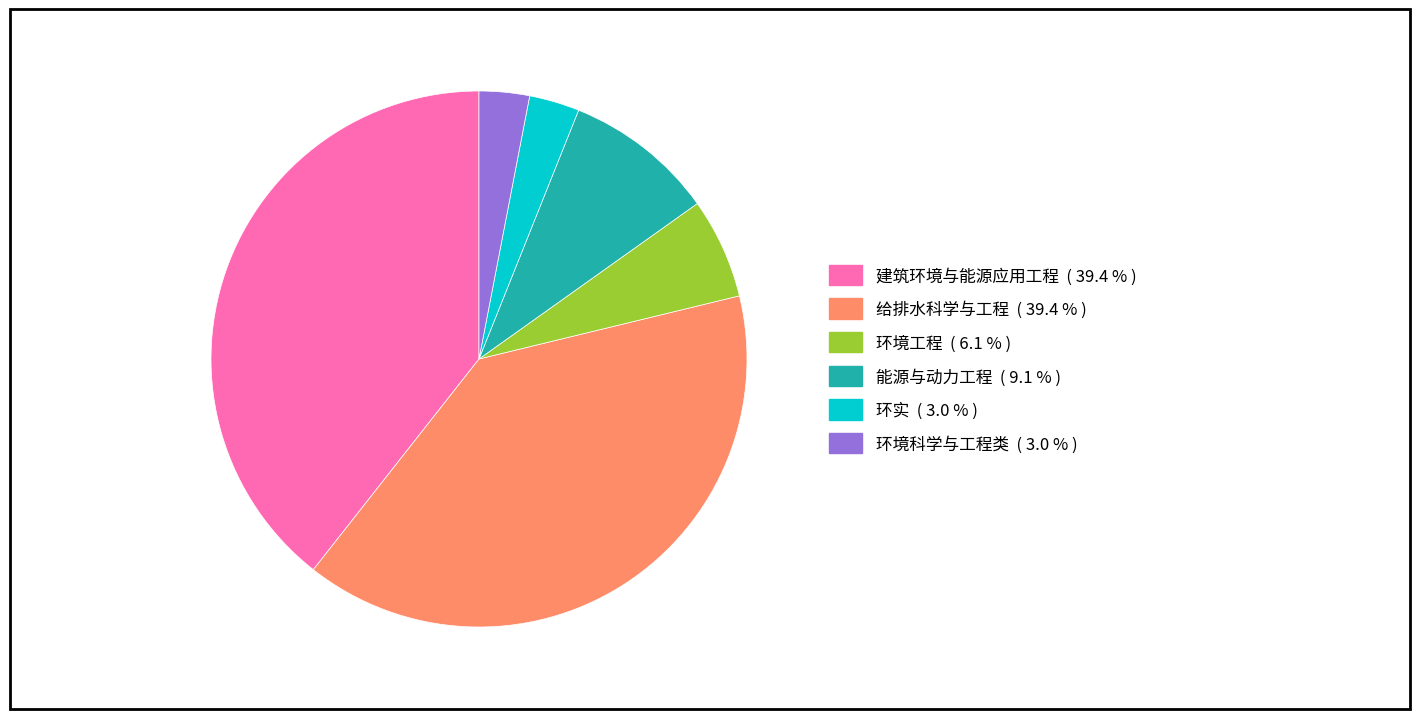

What is the ratio of the value at 建筑环境与能源应用工程 to the value at 给排水科学与工程?

1.0